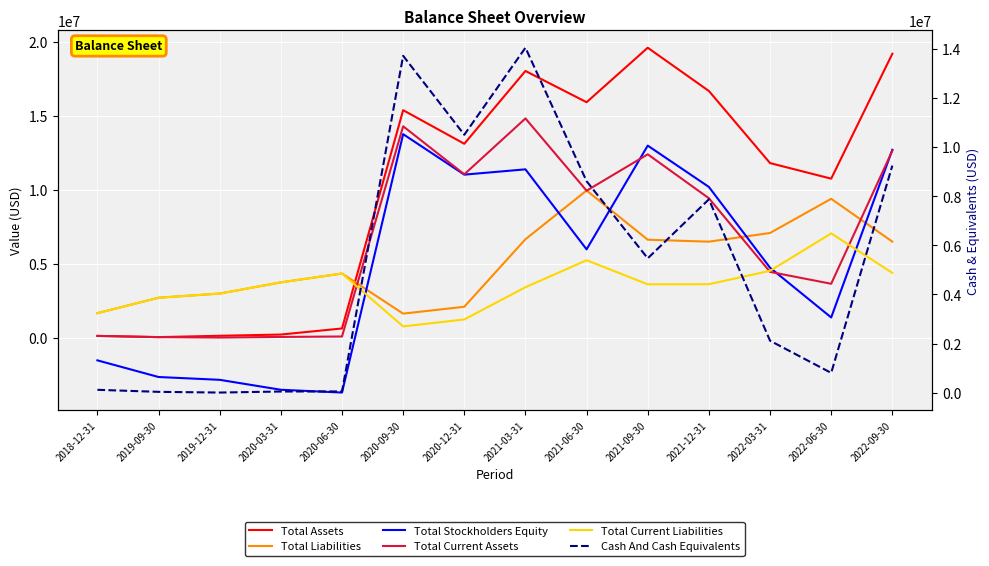

True or false: Cash And Cash Equivalents has a value of 2115206 at 2022-03-31.

True